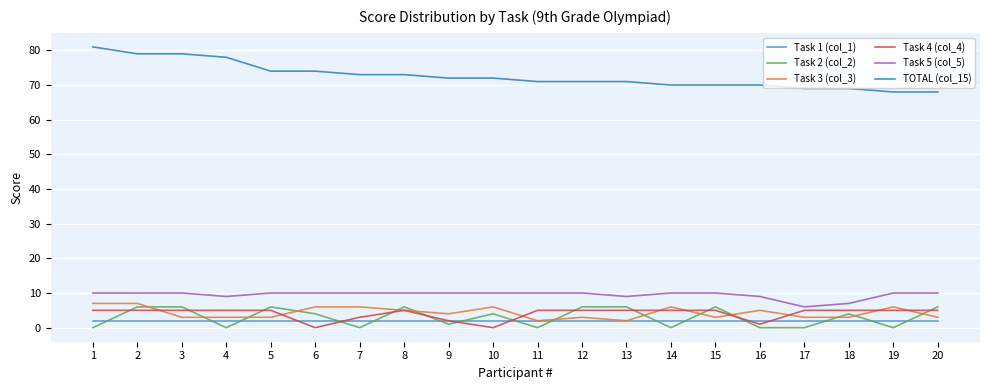

How many lines are shown in the chart?

6